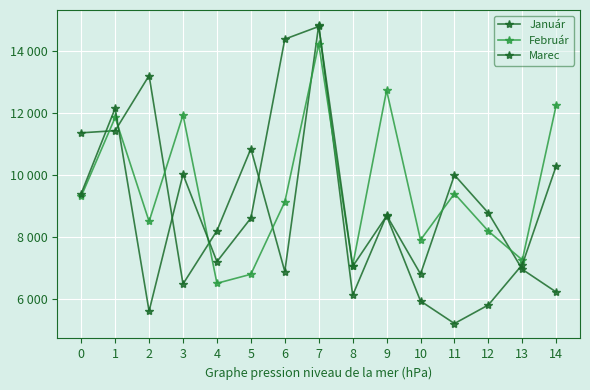

Where do Január and Február first cross each other?

0 and 1